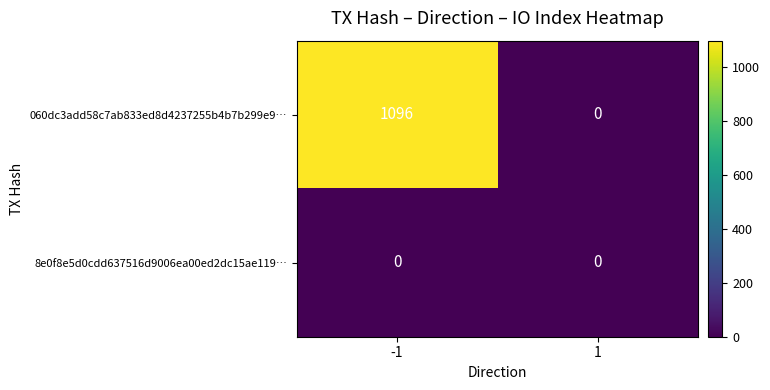

What is the maximum value shown in the chart?

1096